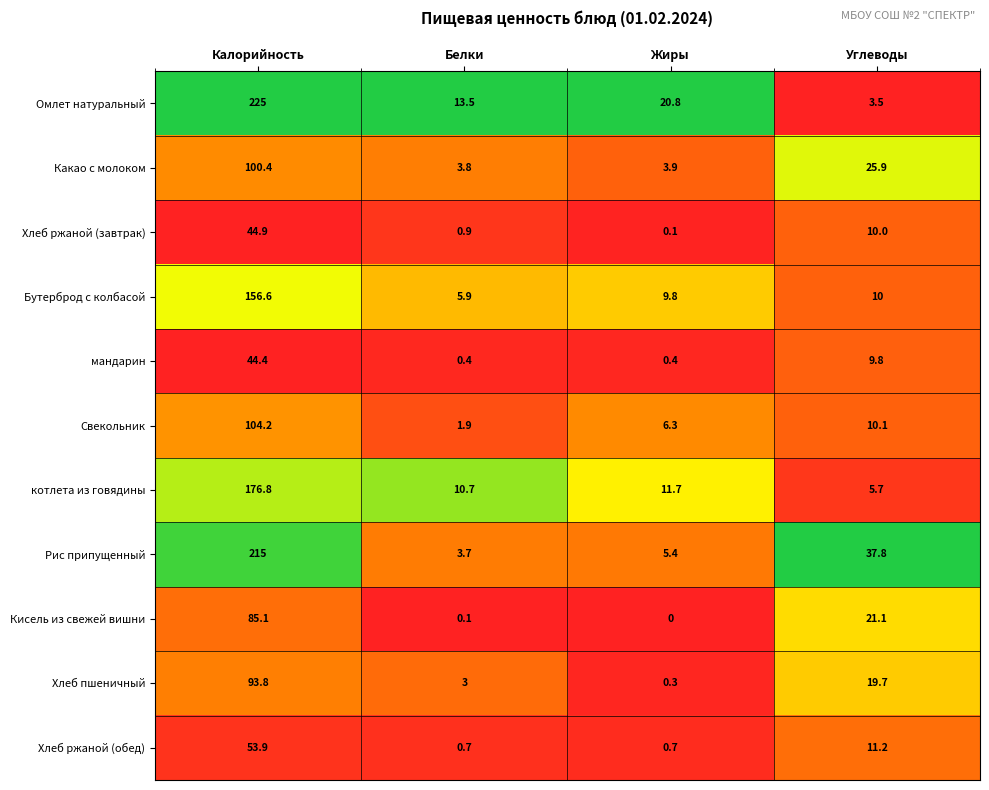

The Рис припущенный series shows 37.8 at Углеводы. True or false?

True